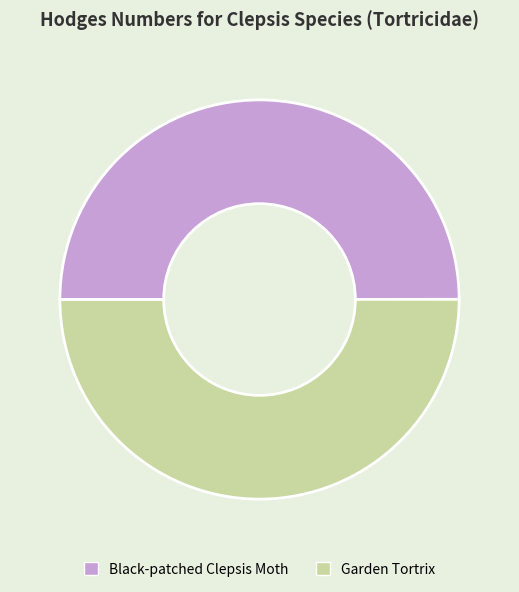

Is it true that Black-patched Clepsis Moth is 50% of the pie?

True